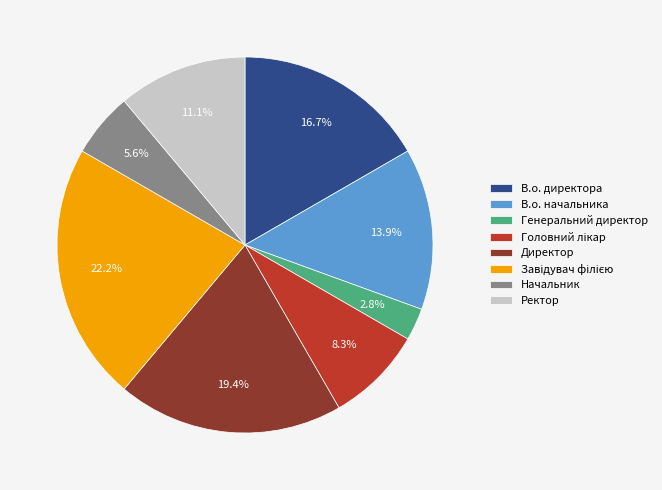

Count the number of slices in the pie.

8